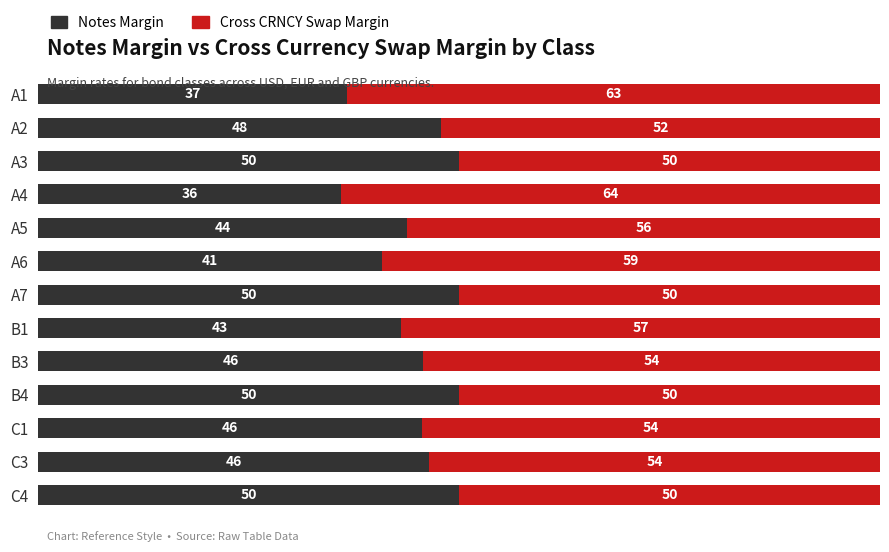

The Notes Margin series shows 45.7 at B3. True or false?

True